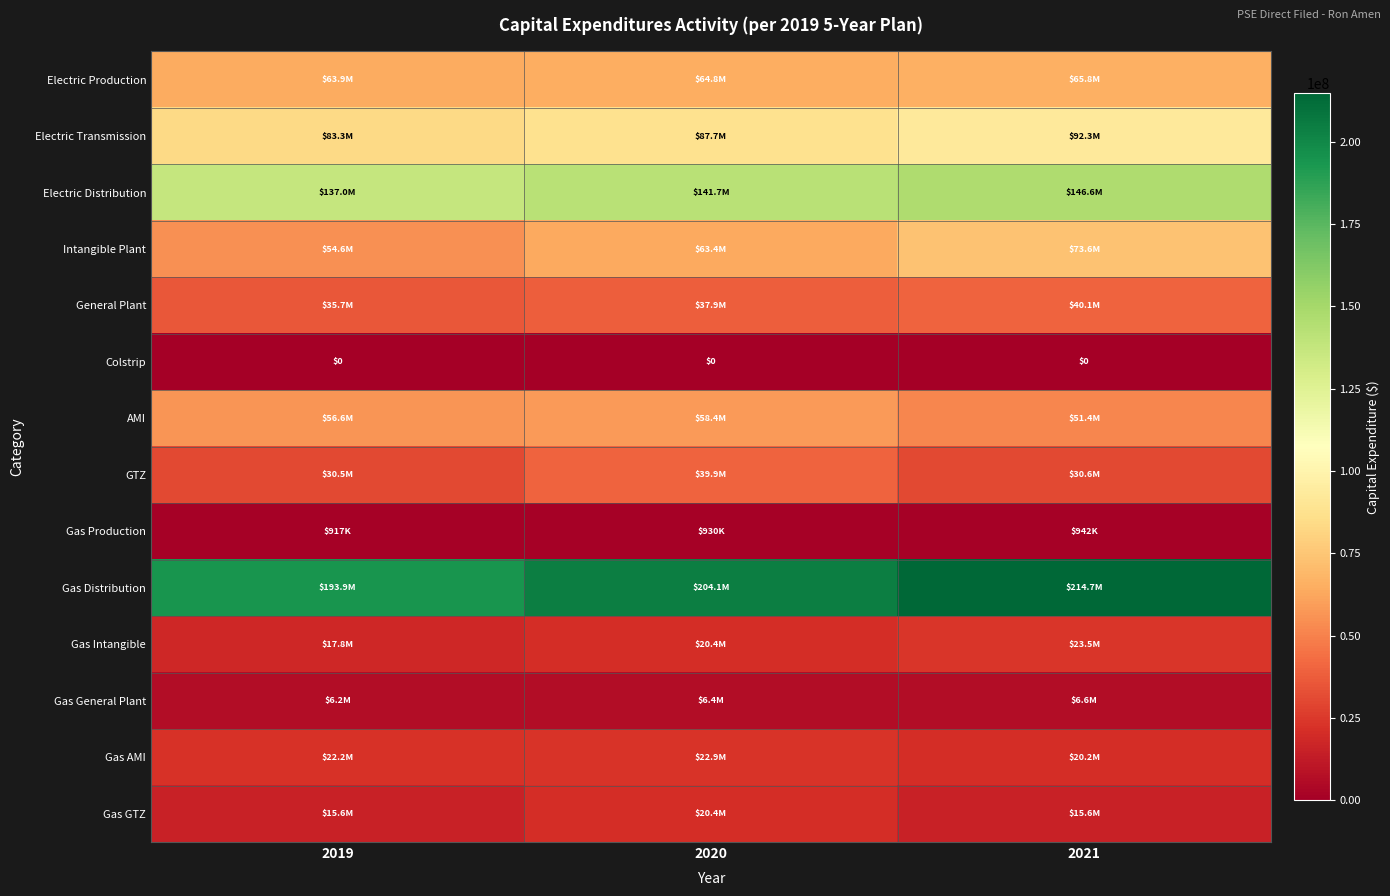

Is it true that AMI equals 51414155.6 at 2021?

True